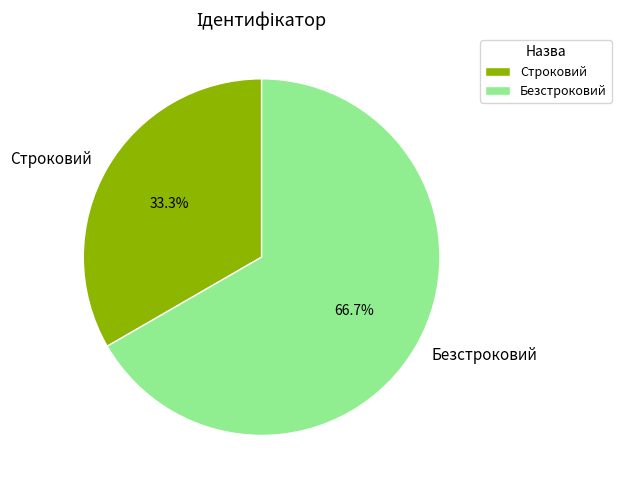

What percentage is the Строковий slice, to the nearest percent?

33%